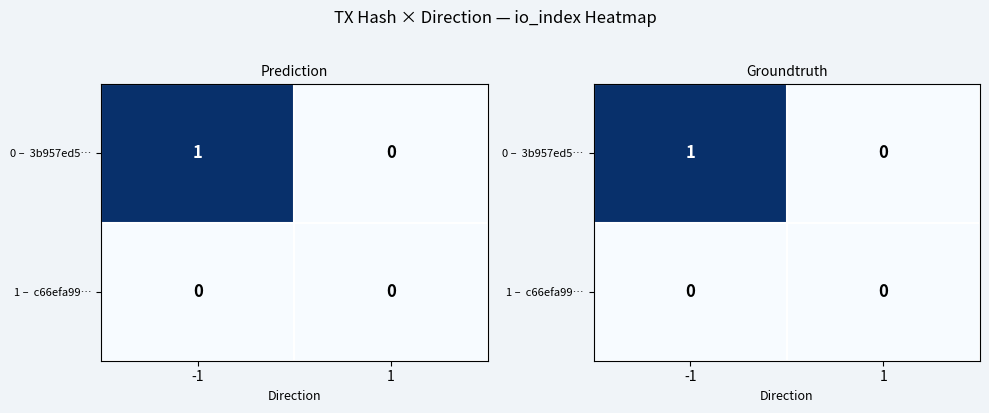

What is the difference between the maximum and minimum values in the 0 – 3b957ed5… series?

1